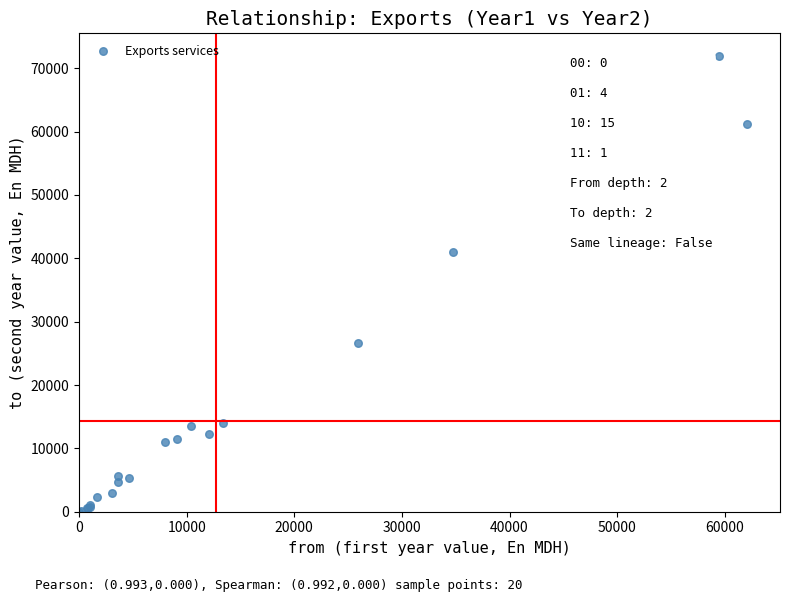

What Y value in the scatter plot is closest to 35974?

40967.0